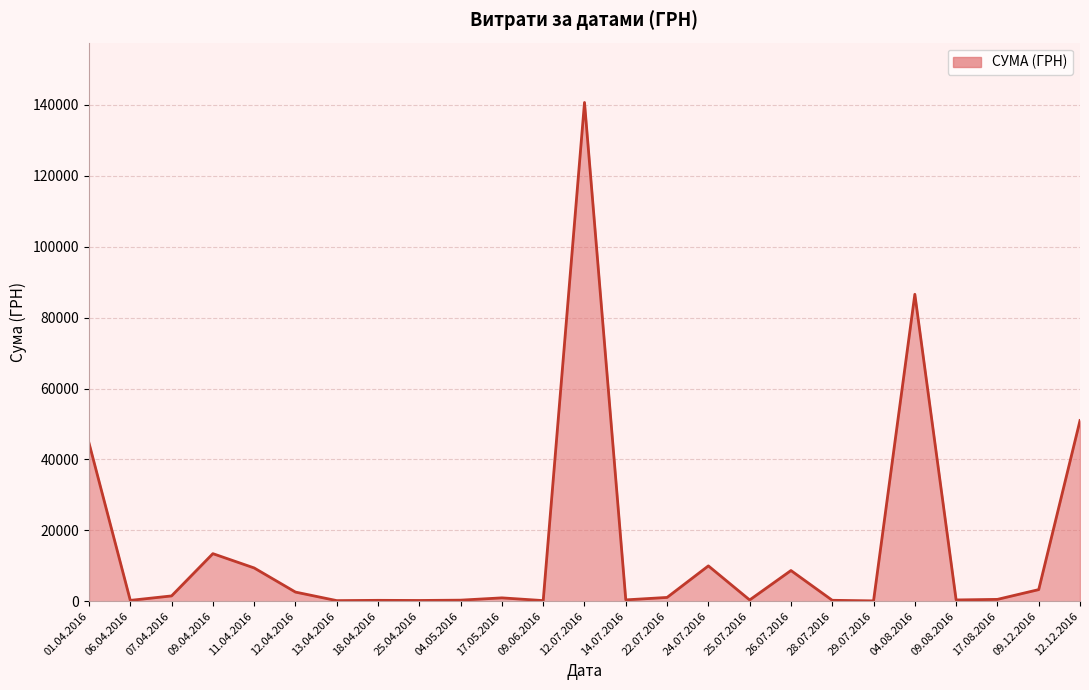

Which category has the highest value across all series?

12.07.2016